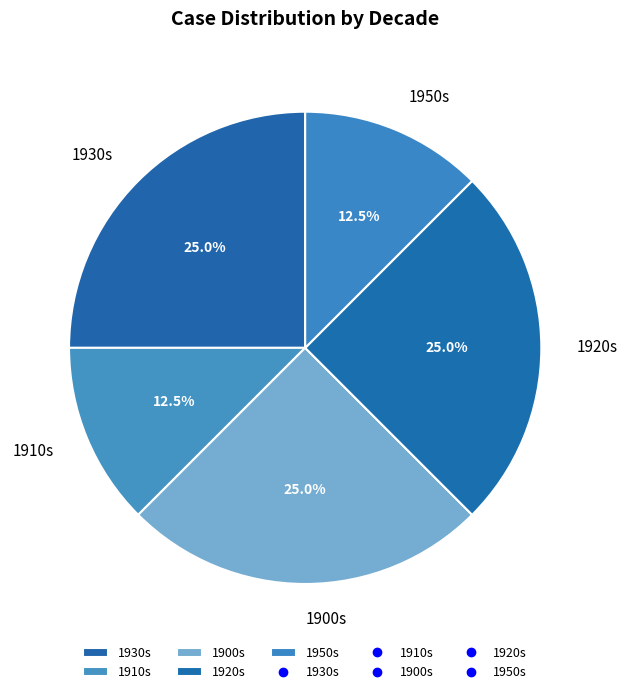

Between 1930s and 1910s, which is larger?

1930s